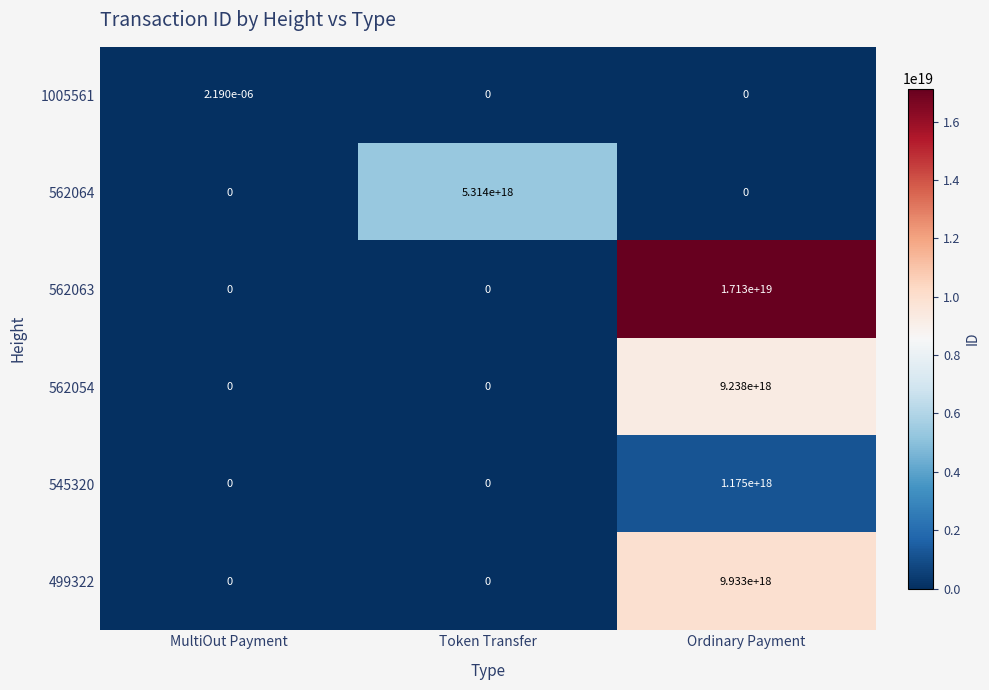

At which category is the sum across all series the highest?

Ordinary Payment